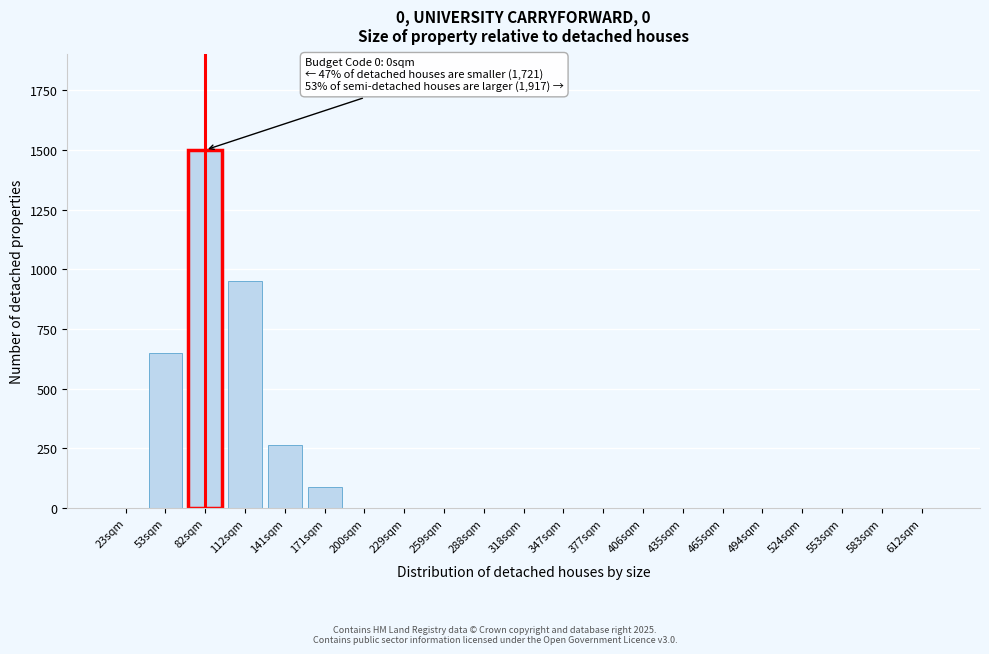

Reading left to right, transcribe all the data shown in this chart.

23sqm=0	53sqm=650	82sqm=1500	112sqm=950	141sqm=265	171sqm=90	200sqm=0	229sqm=0	259sqm=0	288sqm=0	318sqm=0	347sqm=0	377sqm=0	406sqm=0	435sqm=0	465sqm=0	494sqm=0	524sqm=0	553sqm=0	583sqm=0	612sqm=0